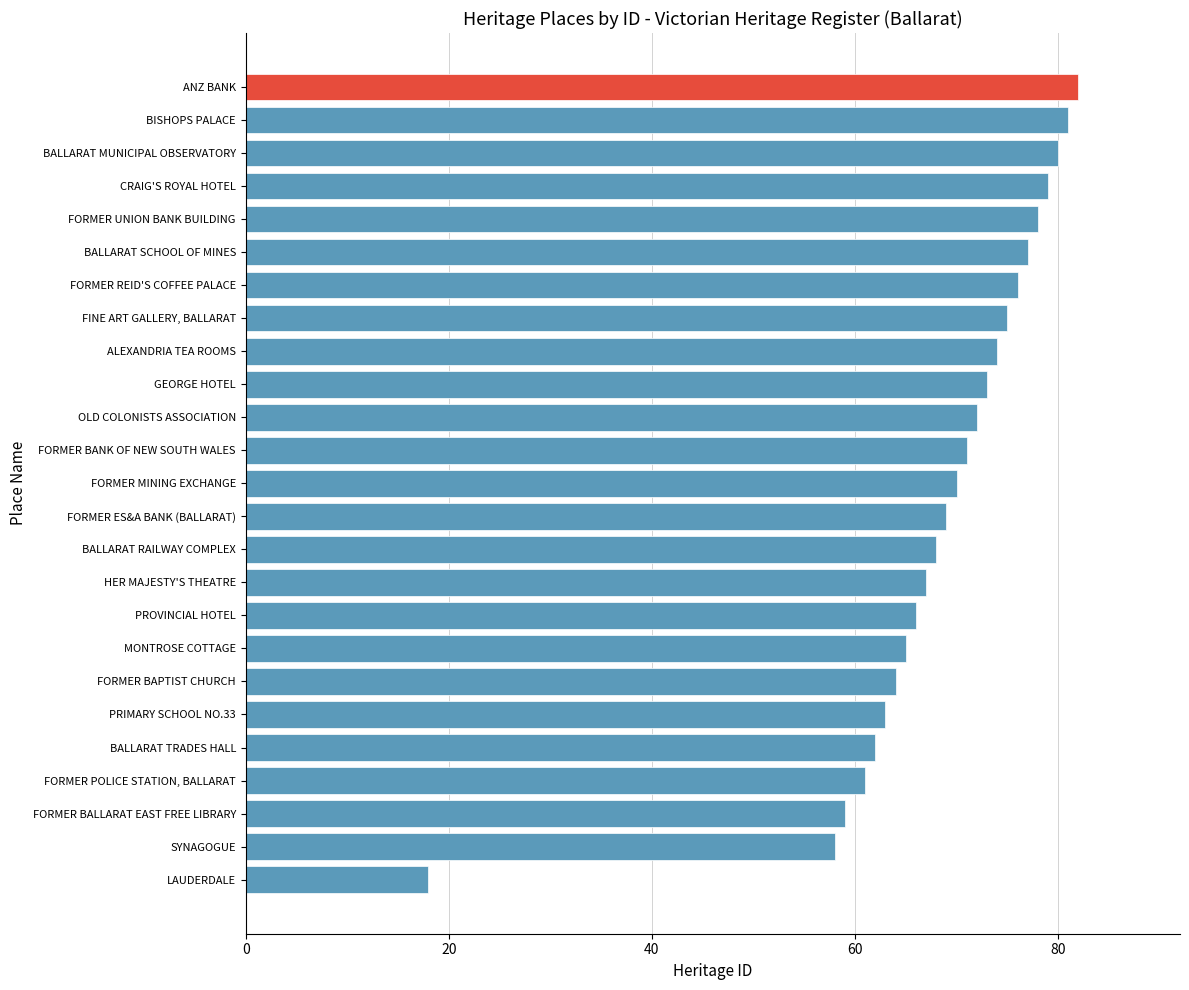

How many distinct data groups are displayed?

1